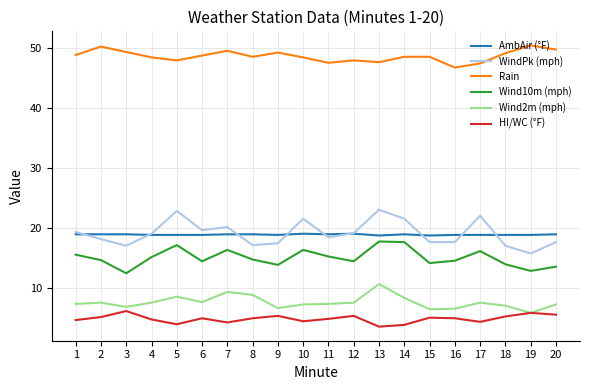

Does the chart display data point markers on the line(s)?

No